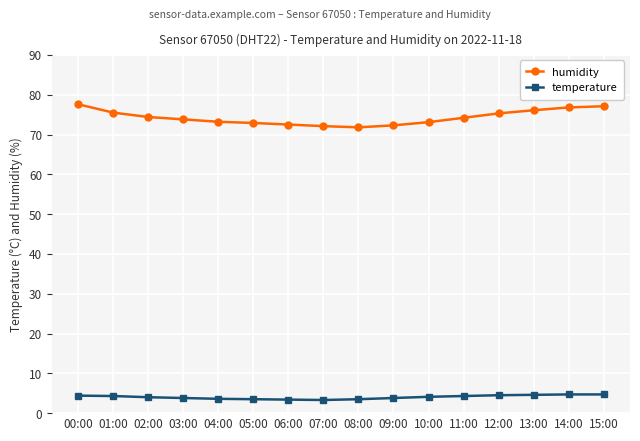

Between 07:00 and 14:00, which series saw the biggest shift?

humidity